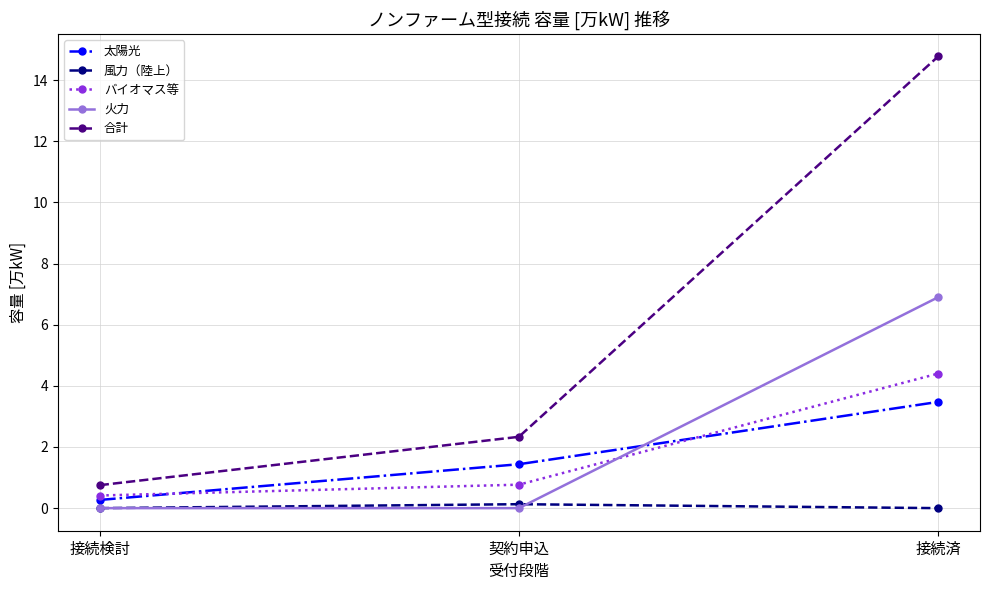

Reading left to right, what are all the values shown in this chart?

太陽光: 接続検討=0.3	契約申込=1.4	接続済=3.5
風力（陸上）: 接続検討=0.0	契約申込=0.1	接続済=0.0
バイオマス等: 接続検討=0.4	契約申込=0.8	接続済=4.4
火力: 接続検討=0.0	契約申込=0.0	接続済=6.9
合計: 接続検討=0.8	契約申込=2.3	接続済=14.8